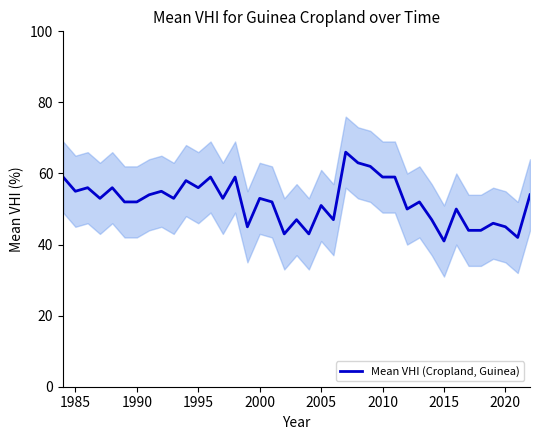

The Mean VHI (Cropland, Guinea) series shows 71.1 at 1990. True or false?

False